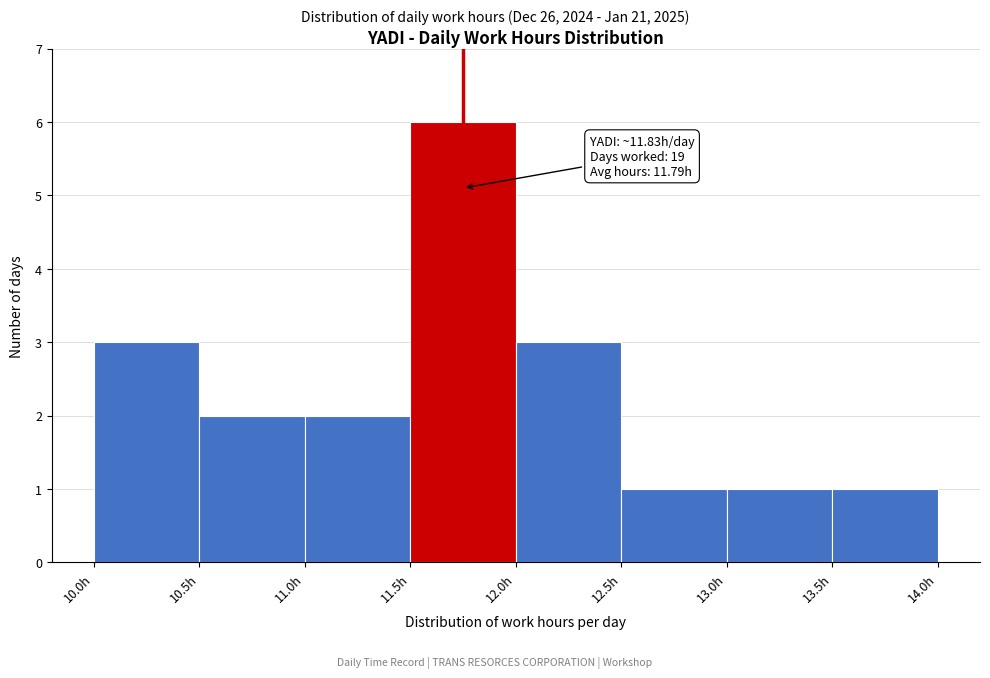

Over which range of the x-axis is the bar tallest?

11.5 to 12.0